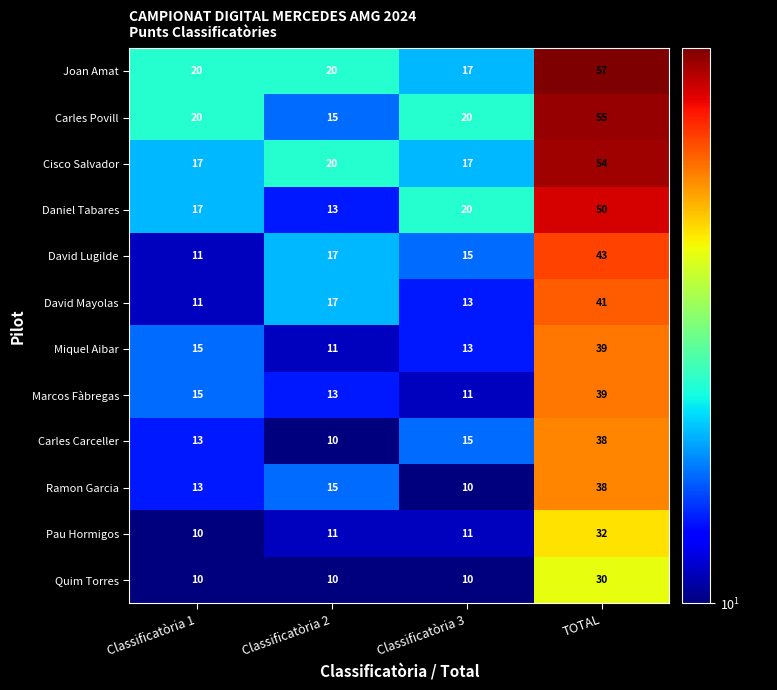

The David Lugilde series shows 15 at Classificatòria 3. True or false?

True